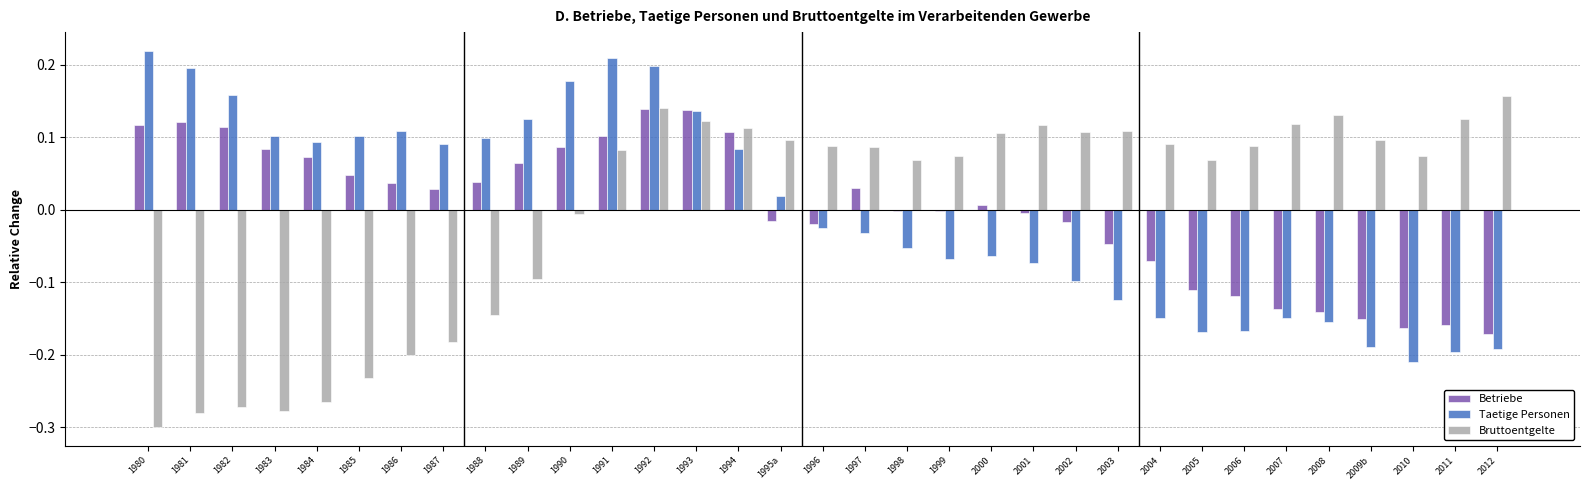

At which category is the sum across all series the highest?

1992